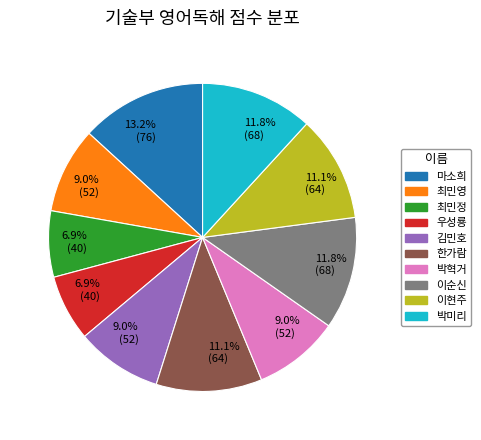

Combined, what portion of the pie is 이순신 and 김민호?

20.8%